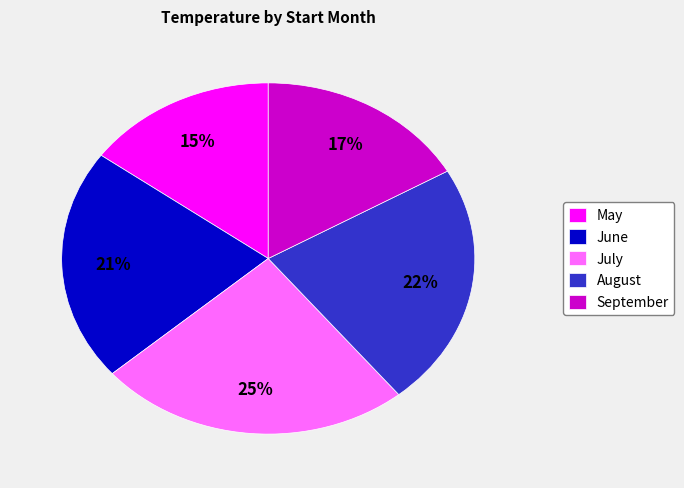

To the nearest percent, what is the difference between the largest and smallest slice percentages?

10%